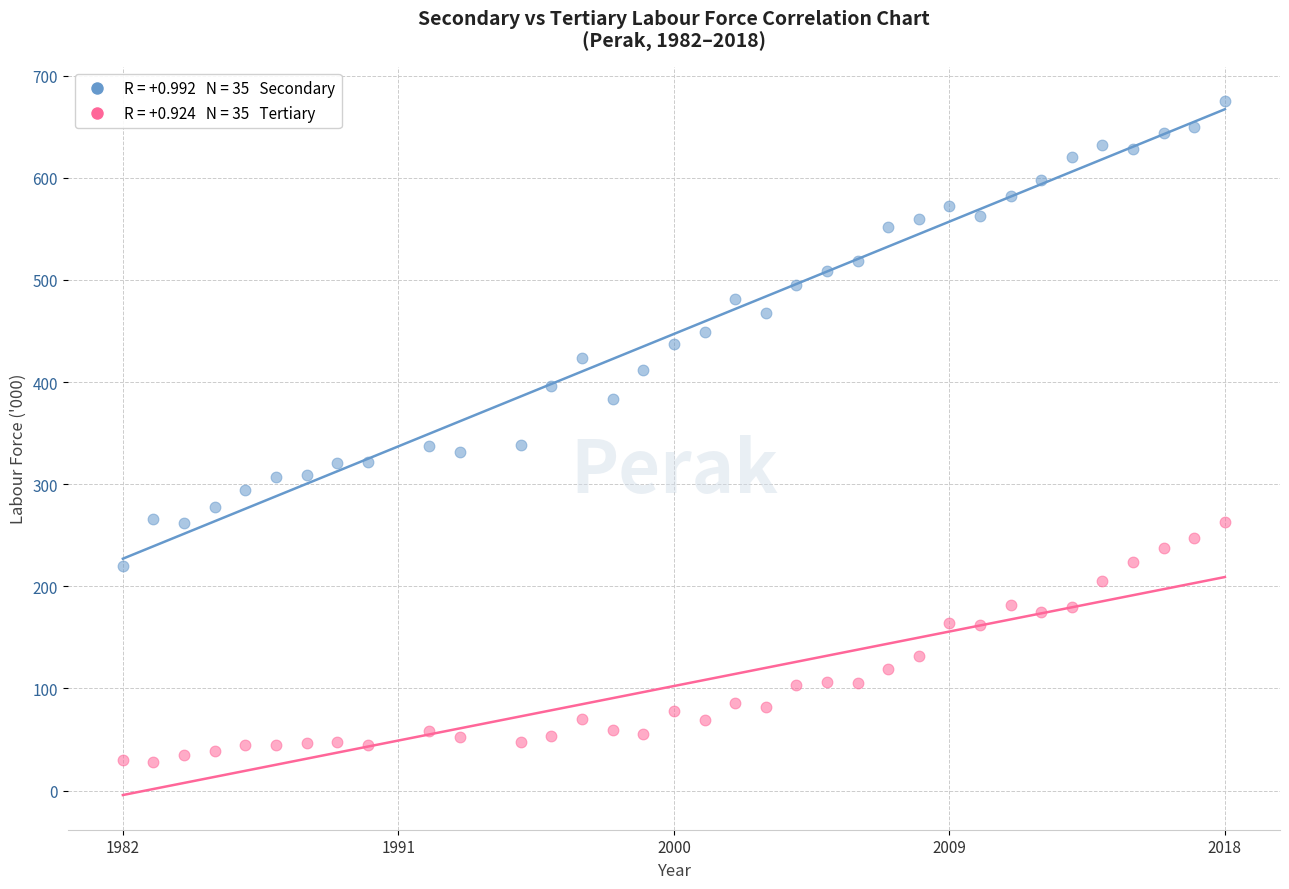

Across all data points, what is the range of Y values (max minus min)?

647.0